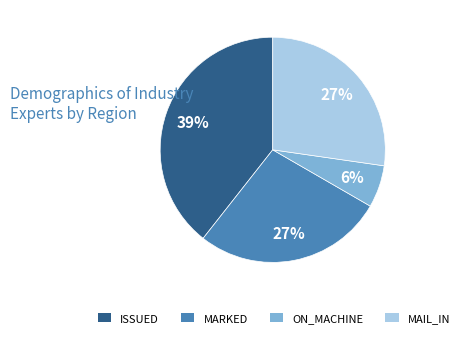

Which slice is the largest?

ISSUED